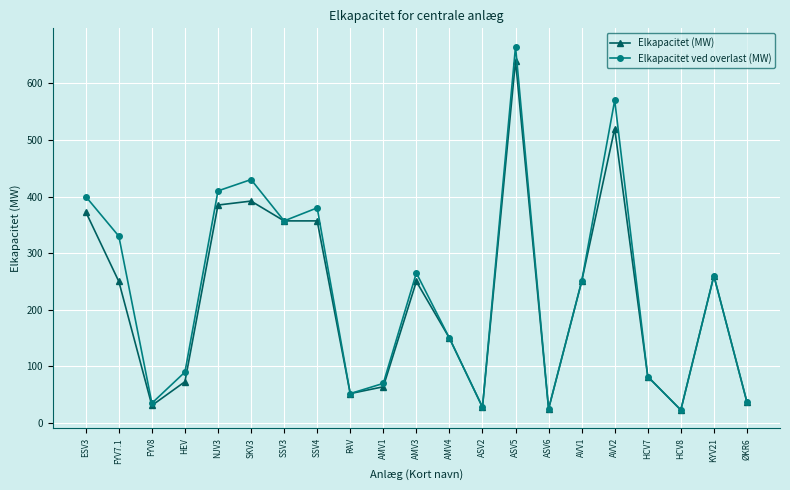

At which category does Elkapacitet ved overlast (MW) reach its first local peak?

SKV3